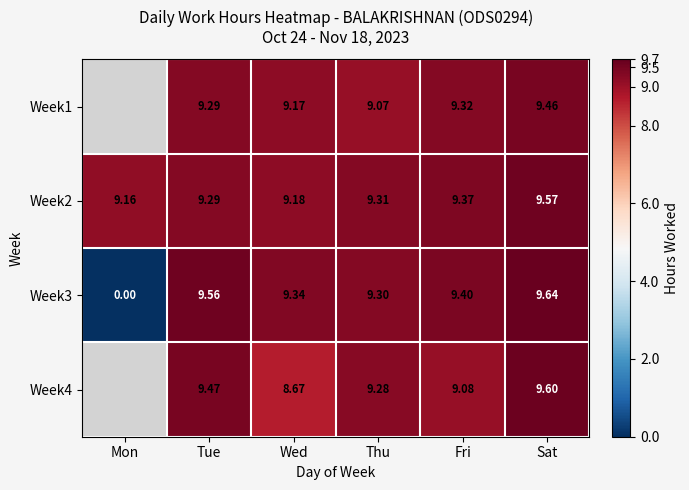

What is the difference between the highest and lowest values at Thu?

0.2